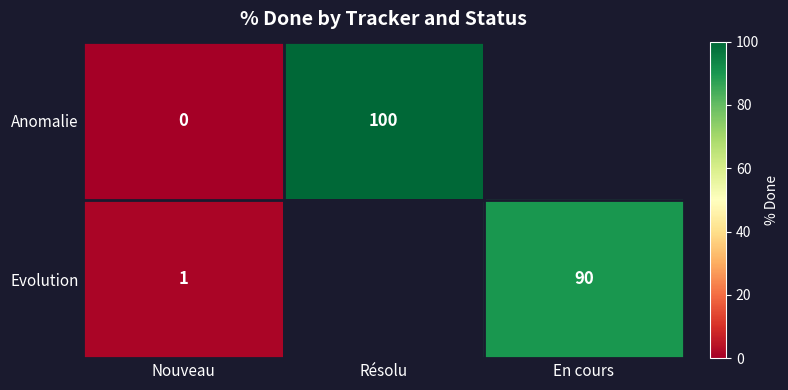

At Nouveau, list the series in order from largest to smallest.

Evolution, Anomalie